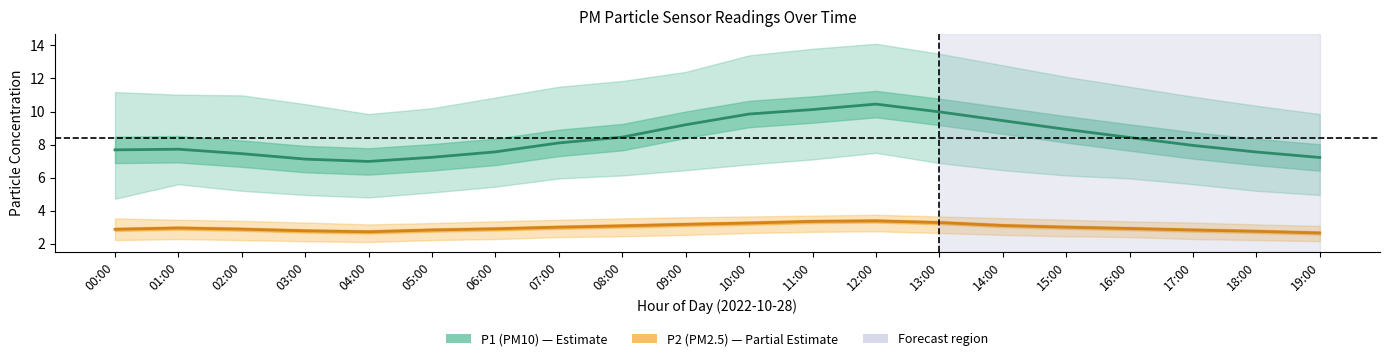

At which label does P1 (PM10) first exceed 8?

07:00